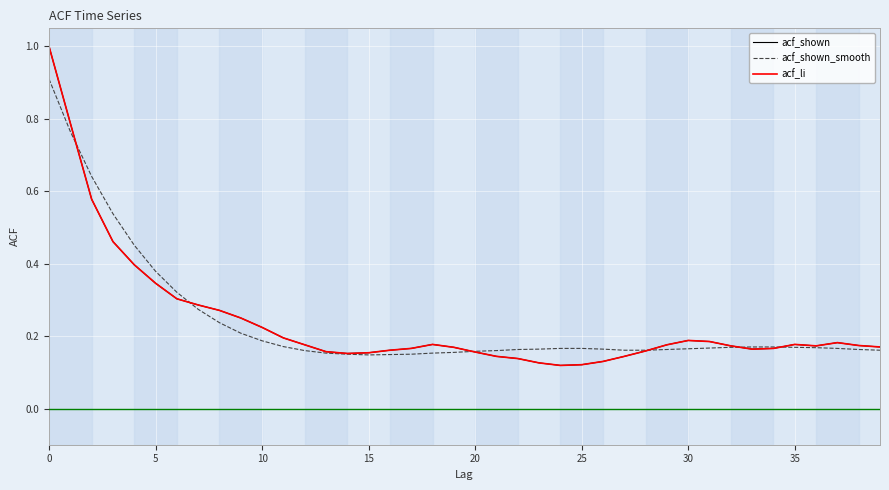

What is the value of the acf_shown point at the 12th from the left?

0.2